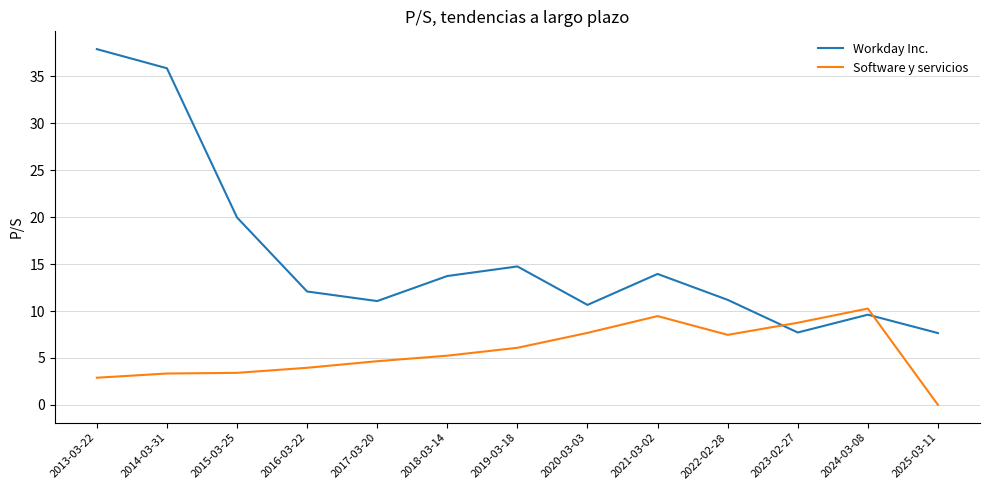

Is the value of Software y servicios at 2017-03-20 greater than the value of Workday Inc. at 2014-03-31?

No